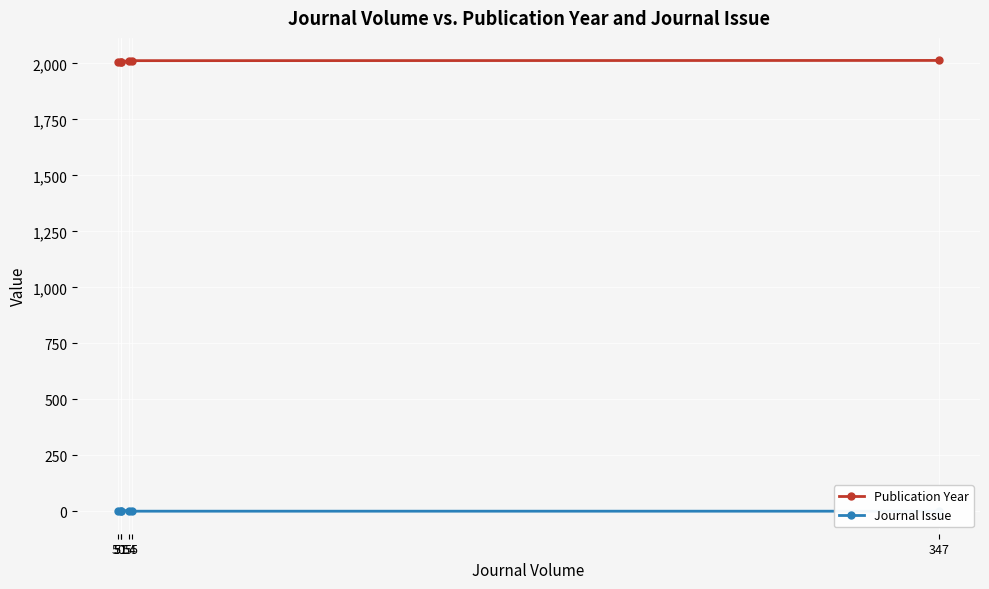

Is the value of Journal Issue at 347 greater than the value of Publication Year at 347?

No